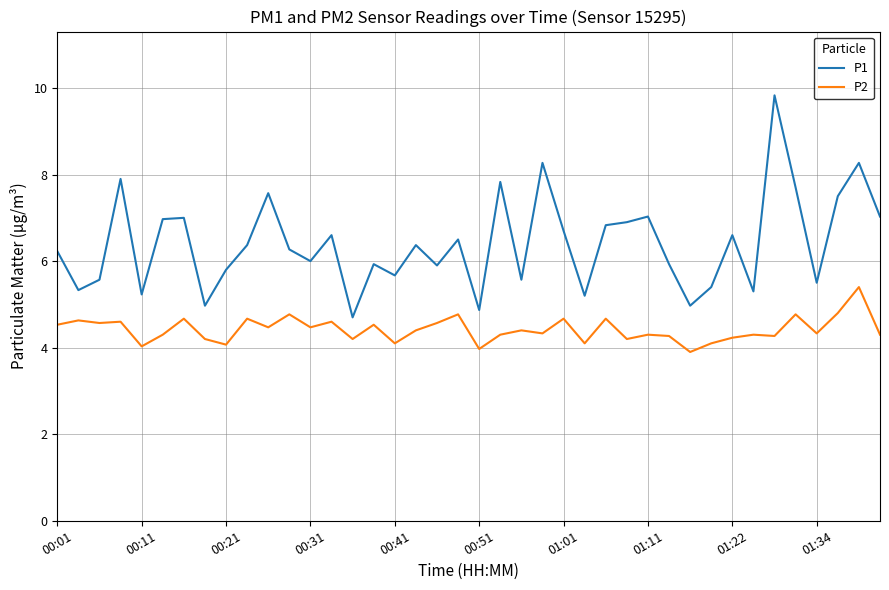

What is the minimum value for P1?

4.7